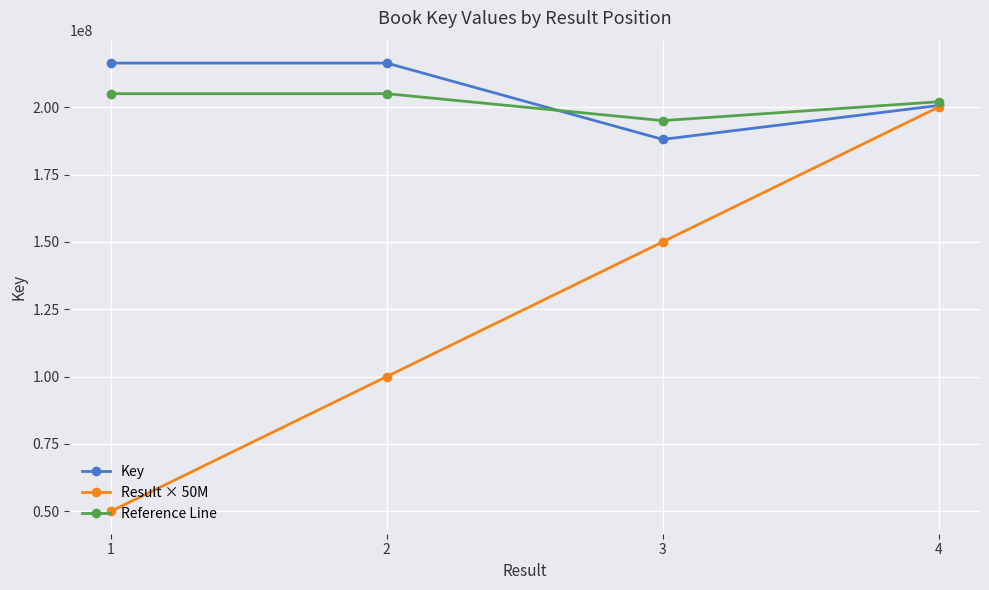

What is the maximum value for Reference Line?

205000000